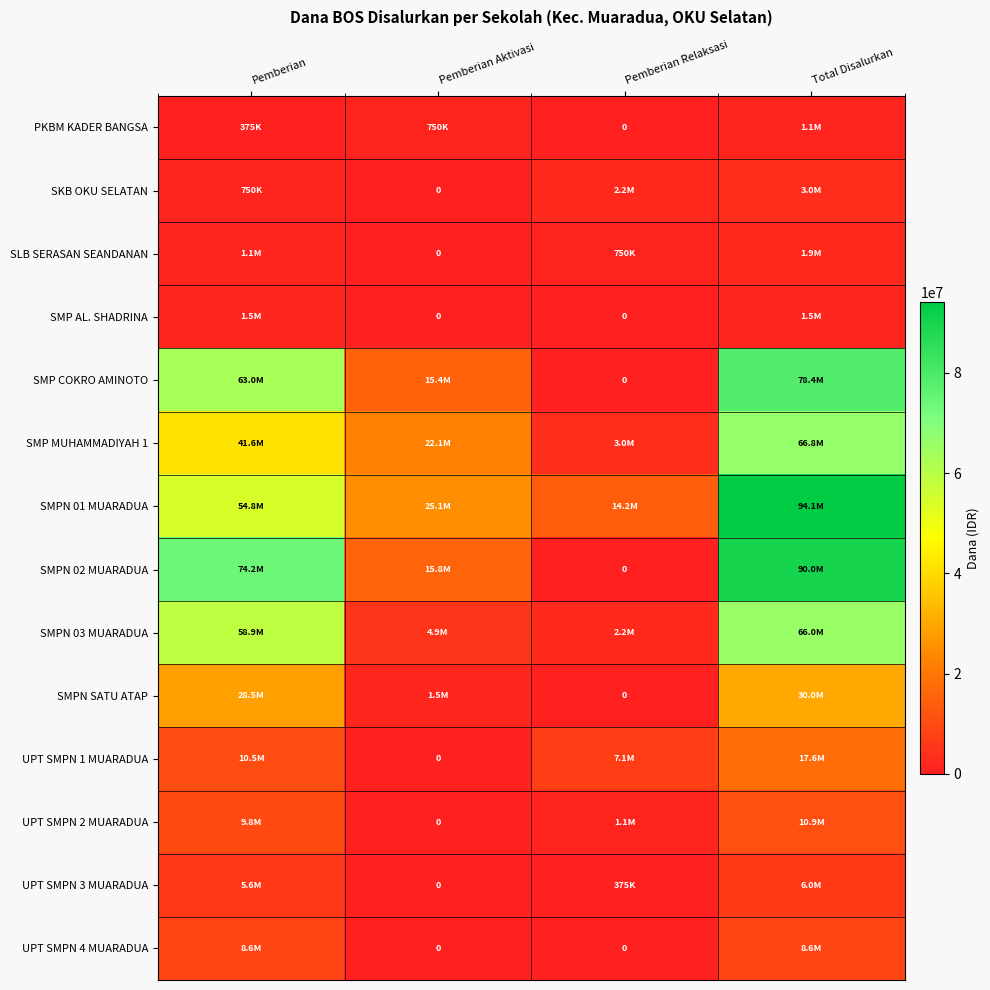

What is the difference between the SMPN SATU ATAP values at Pemberian and Pemberian Aktivasi?

27000000